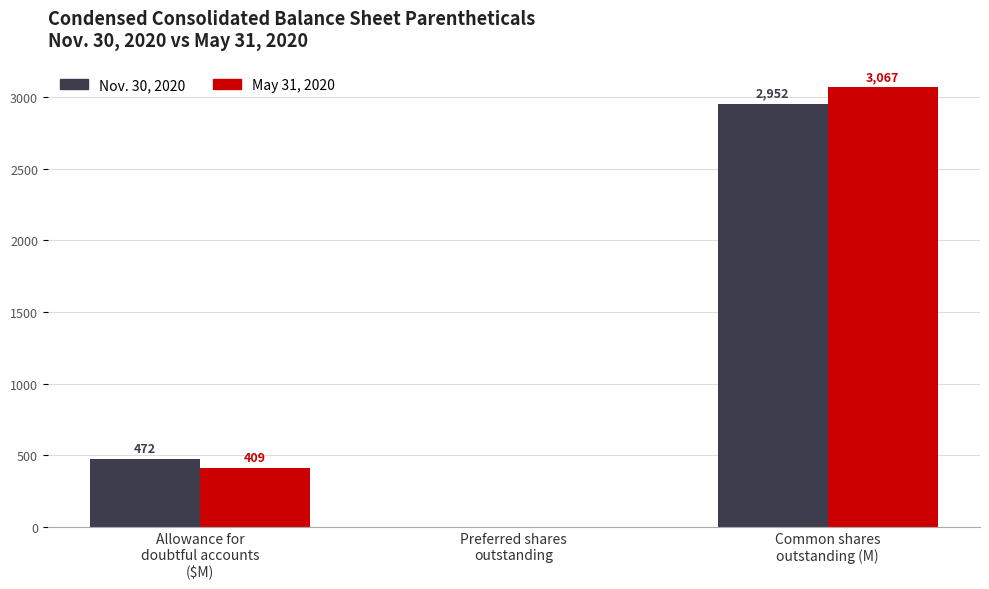

Is the value of May 31, 2020 at Common shares
outstanding (M) greater than the value of Nov. 30, 2020 at Common shares
outstanding (M)?

Yes